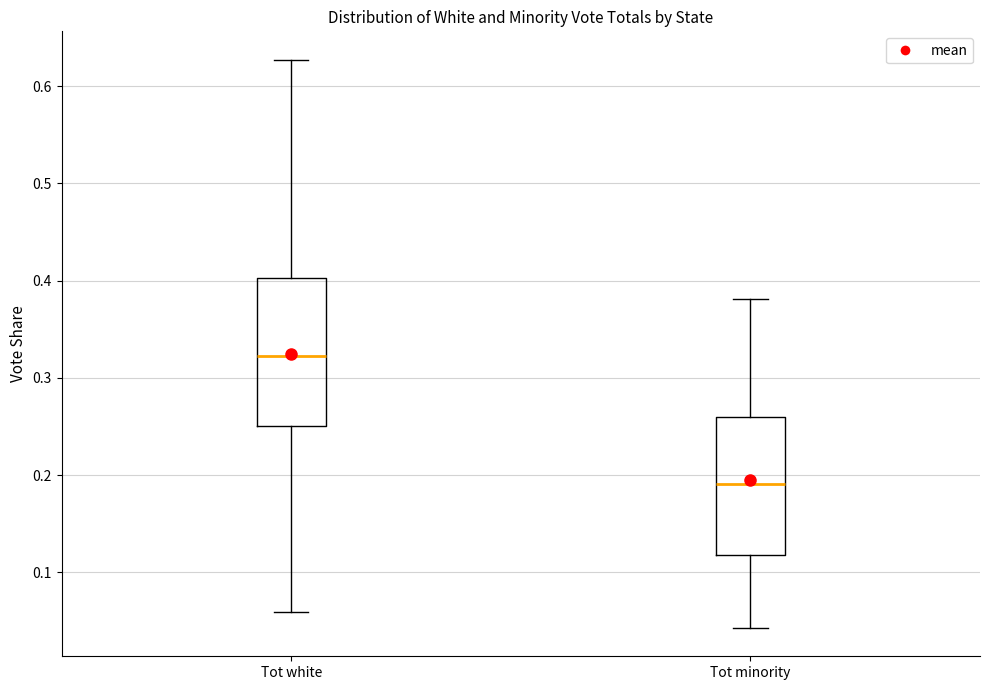

Reading left to right, transcribe this box plot: for each box, give where its median line is, the range the box spans, and where its two whiskers end, as read against the y-axis. The values are not printed on the chart, so give them approximately, as read against the axis.

Tot white: median 0.32, box 0.25 to 0.40, whiskers 0.06 to 0.63
Tot minority: median 0.19, box 0.12 to 0.26, whiskers 0.04 to 0.38